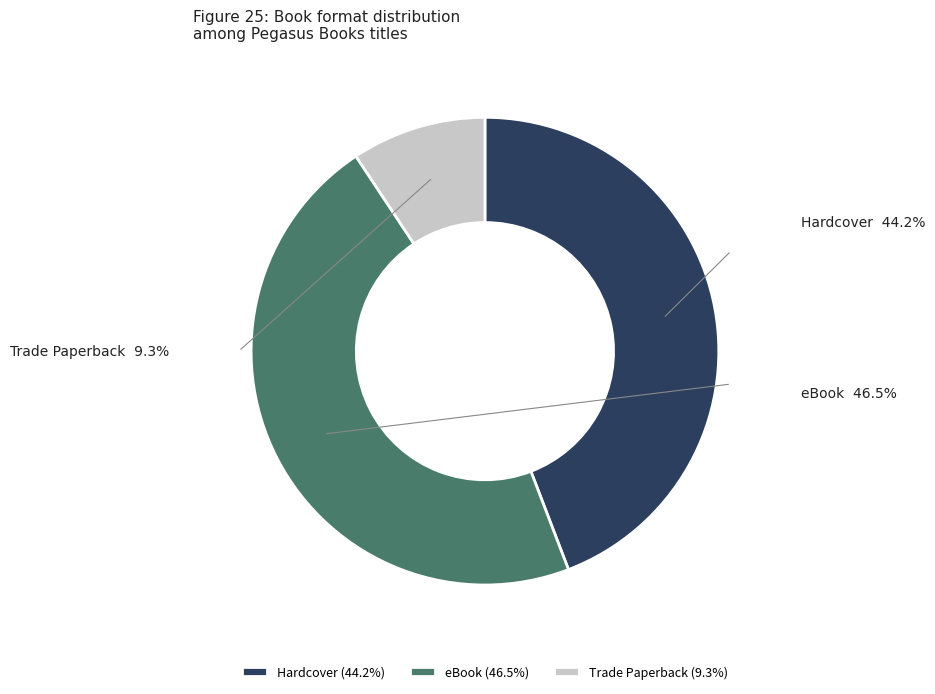

Which slice is the smallest?

Trade Paperback